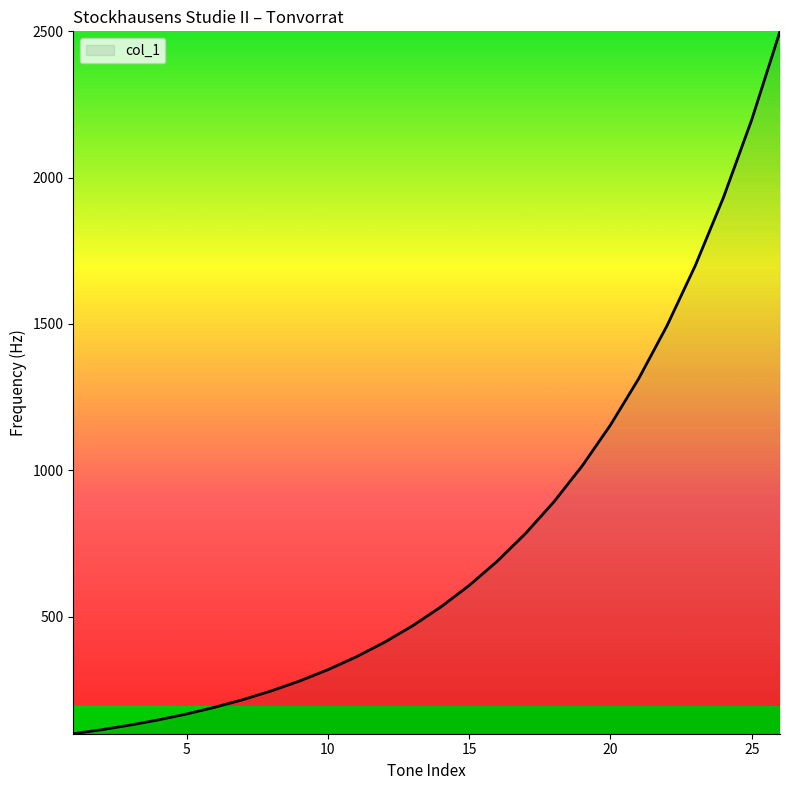

What is the smallest value displayed?

100.0